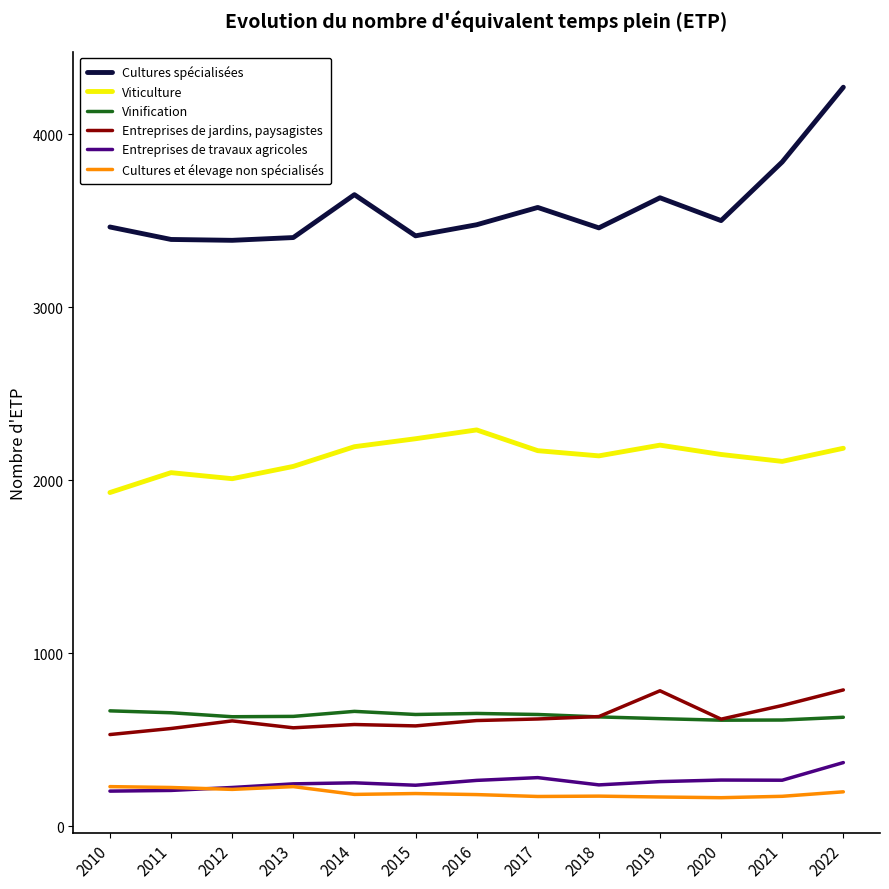

What is the difference between the maximum and second lowest values in the Cultures spécialisées series?

880